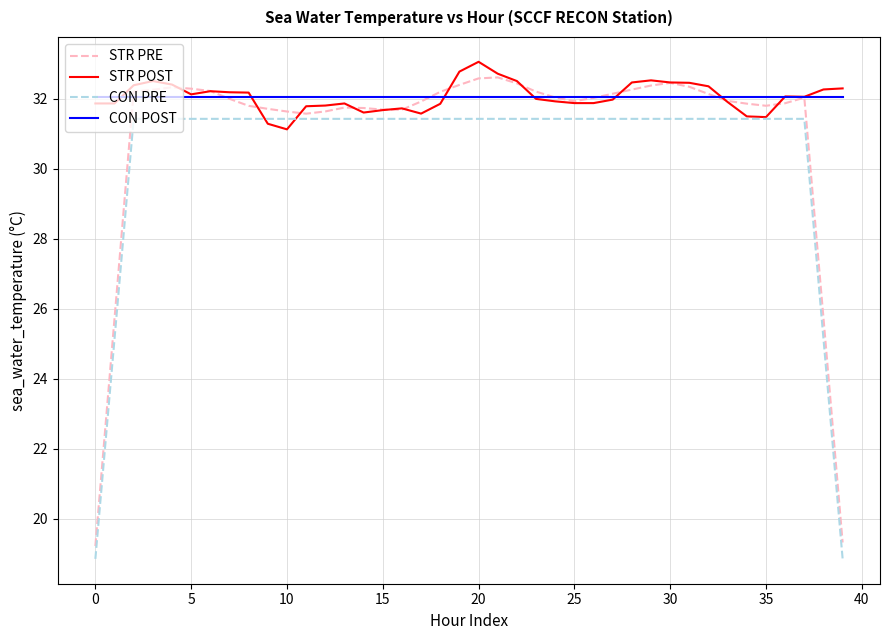

Which series has the widest spread of values?

STR PRE